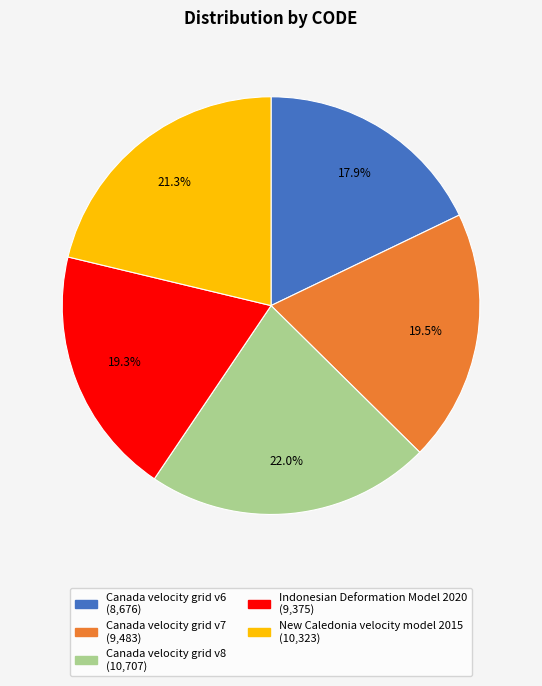

Does Canada velocity grid v7 account for over 50% of the chart?

No